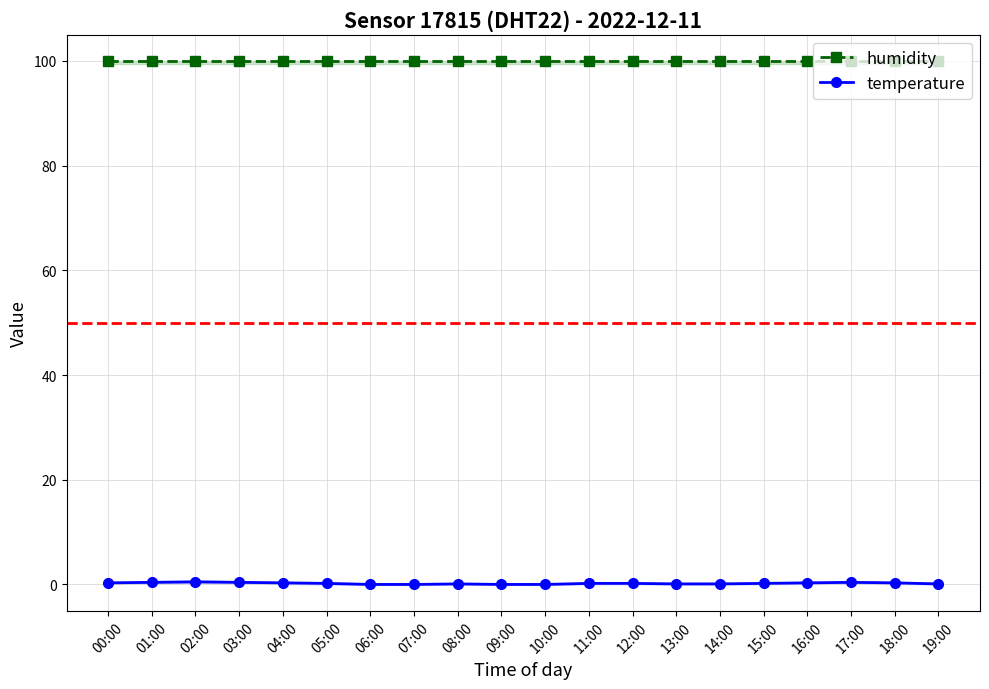

What is the value of the humidity point at the 20th from the left?

99.9